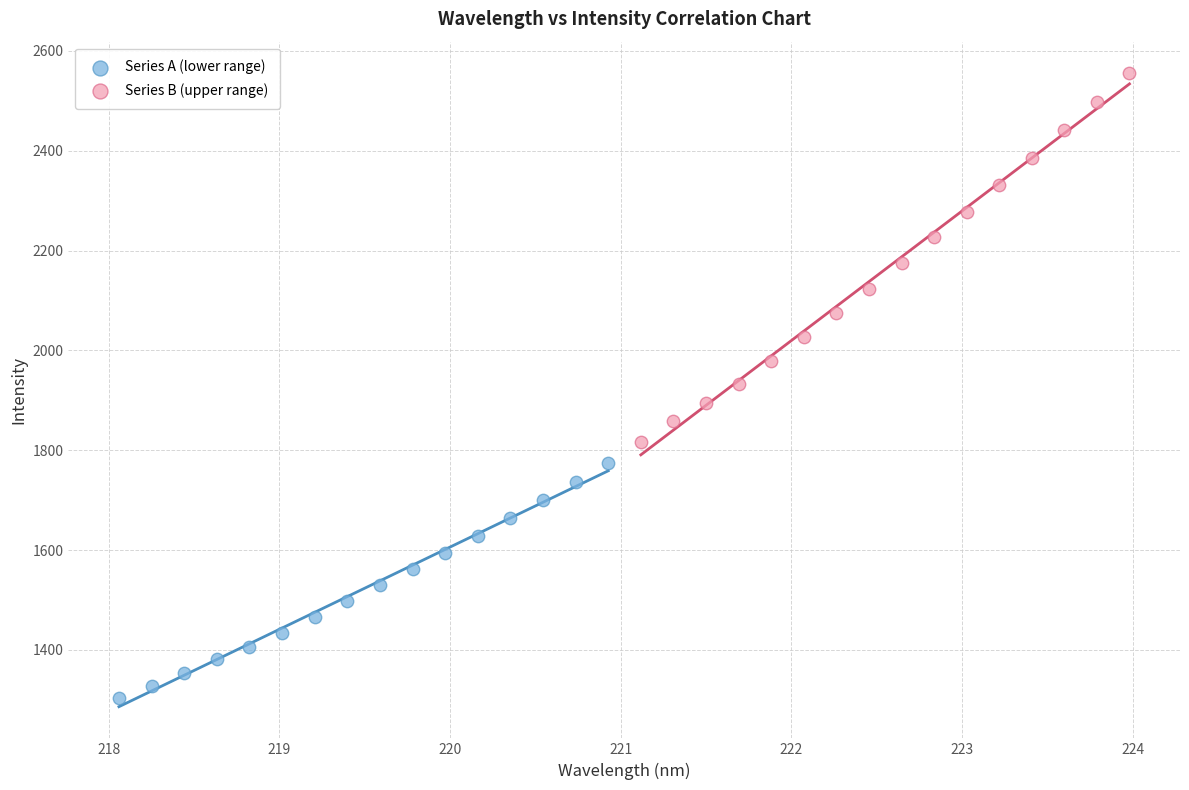

Which series has the widest spread of Y values?

Series B (upper range)